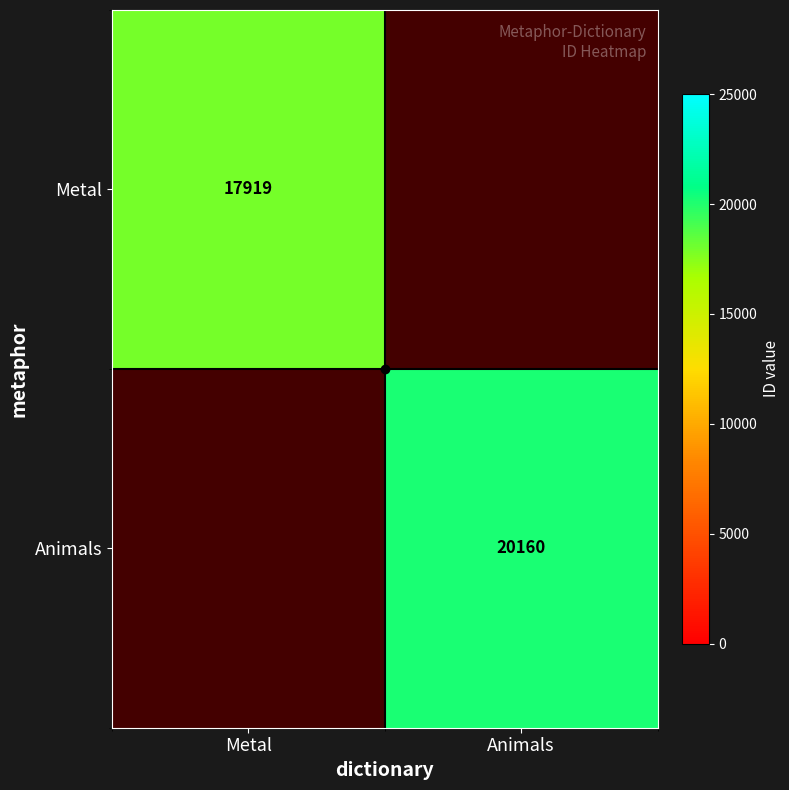

How many positive values does the Animals series have?

1